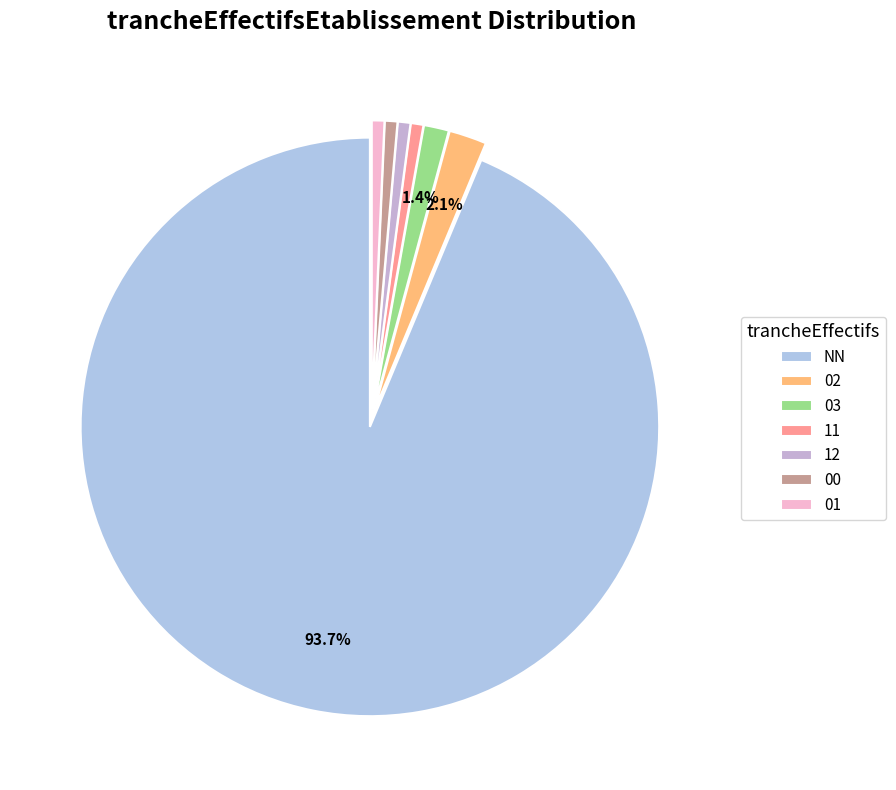

Which slice represents more than half of the pie?

NN